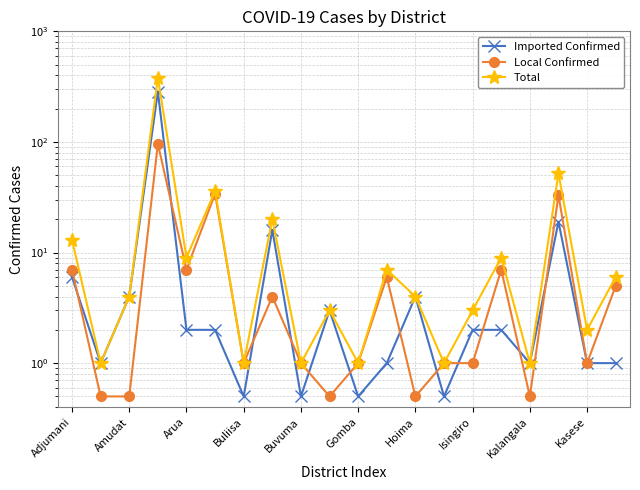

Read the Total value at 19.

6.0